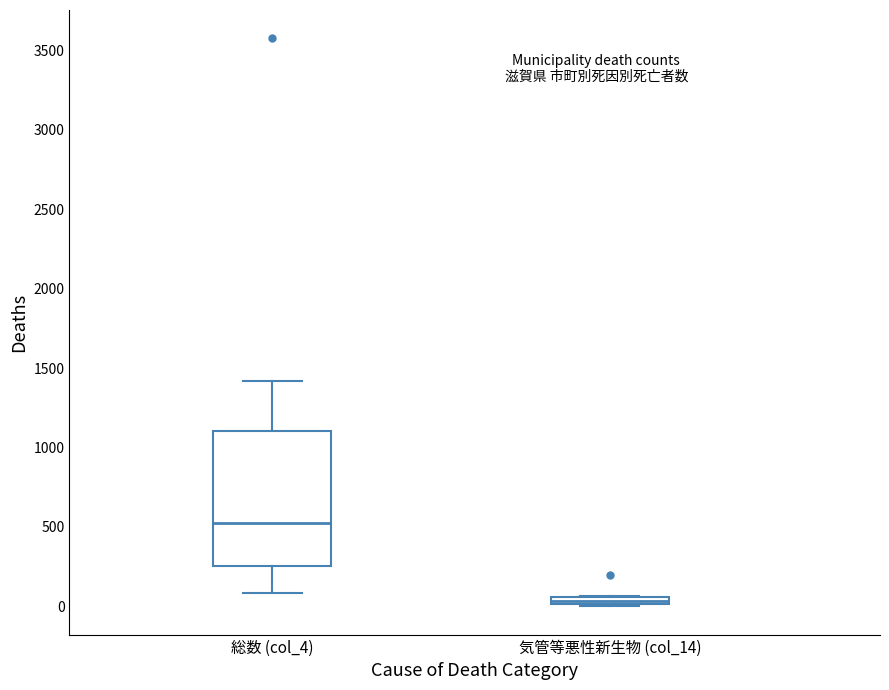

Which box has the highest median line?

総数 (col_4)